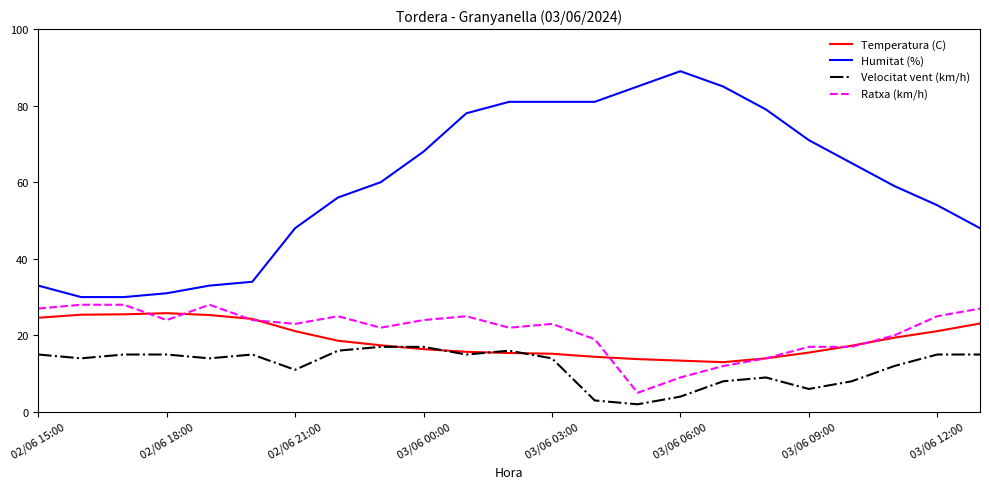

True or false: Humitat (%) and Ratxa (km/h) intersect in this chart.

False